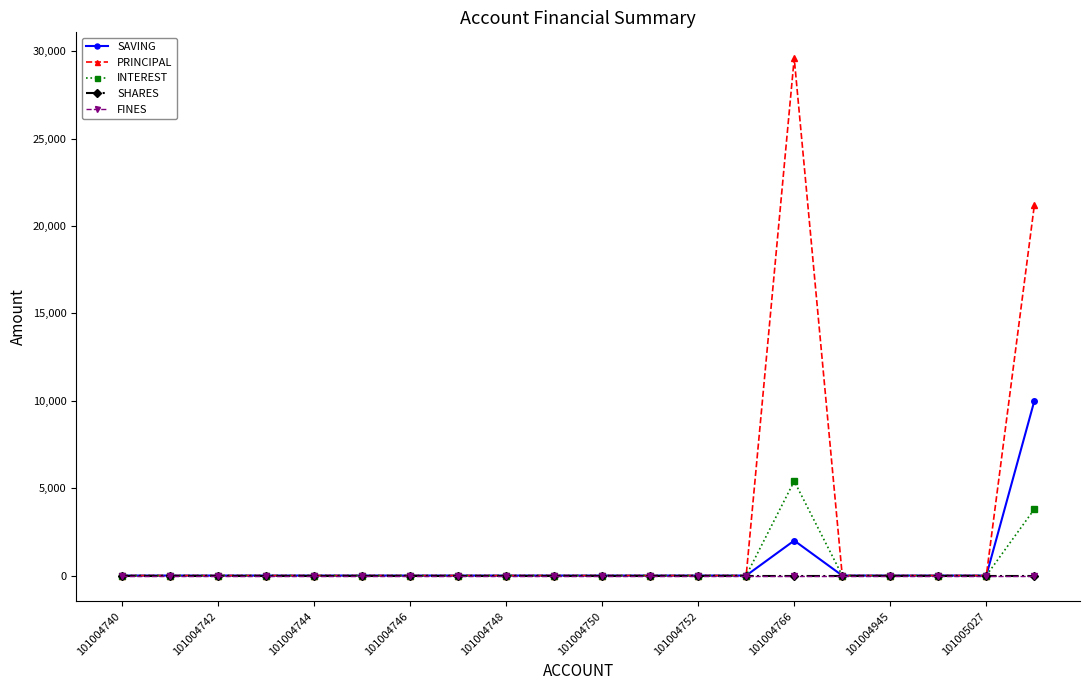

At which category does SAVING reach its first local peak?

101004766